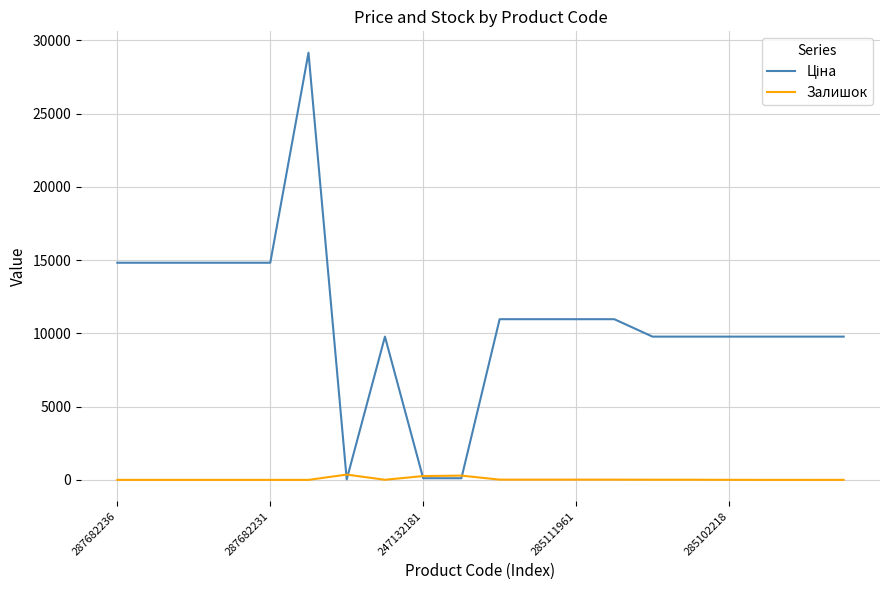

Where do Залишок and Ціна first cross each other?

5 and 6